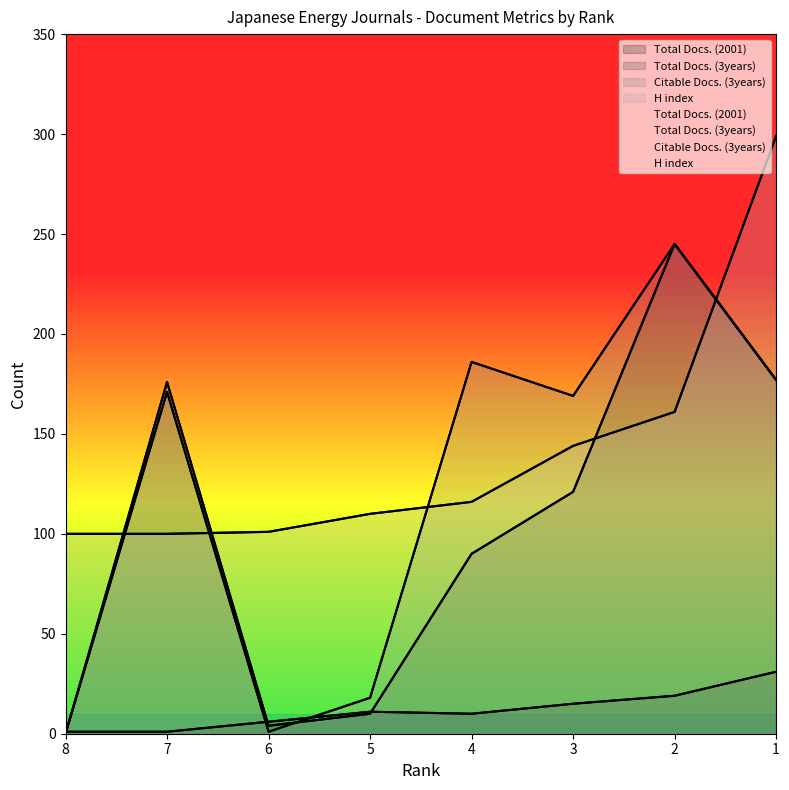

At how many categories does at least one series exceed 175?

4